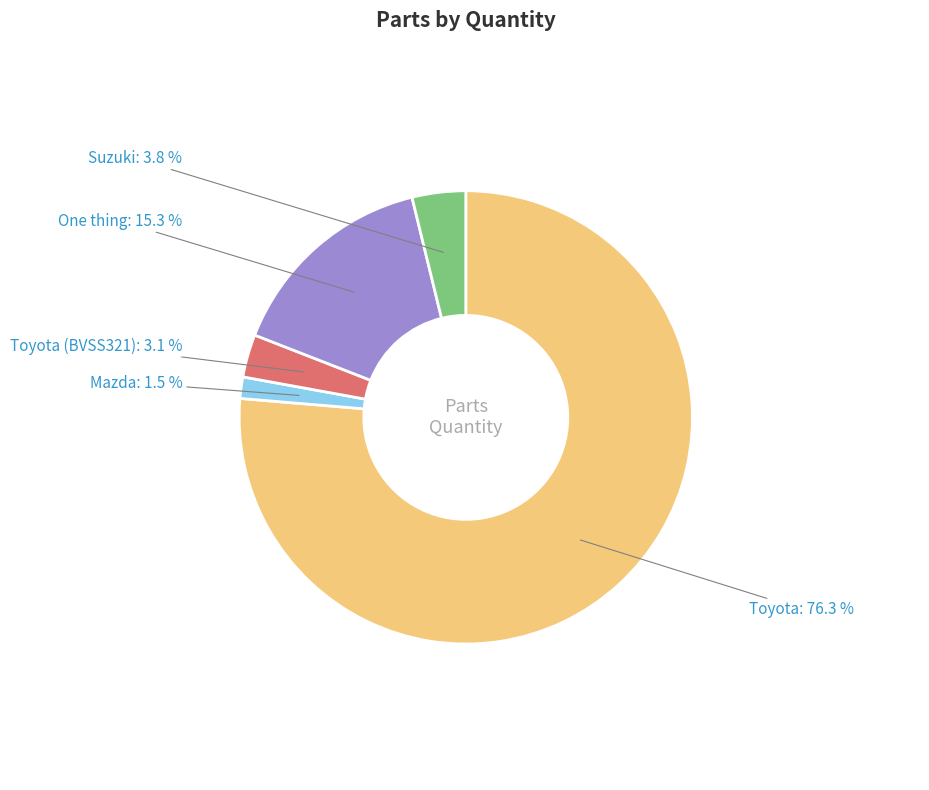

What is the ratio of the value at Mazda to the value at Suzuki?

0.4